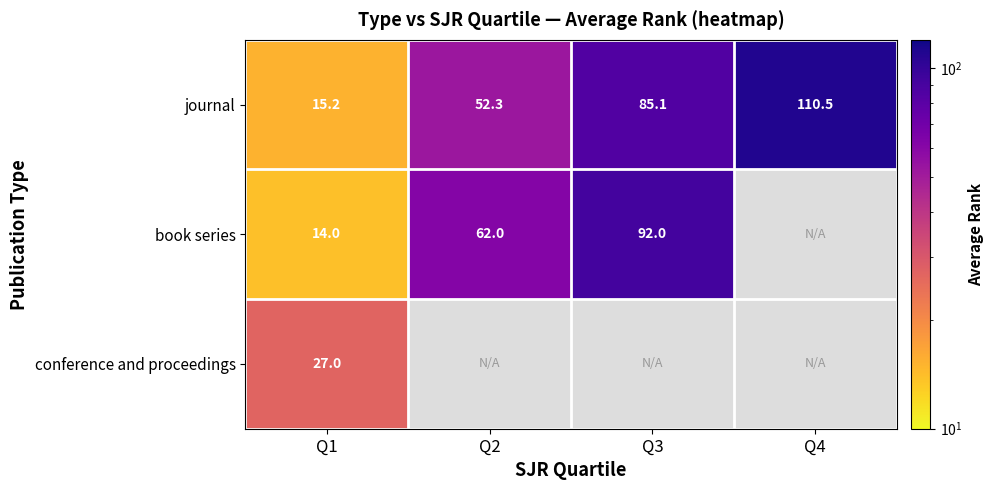

The value of book series at Q3 is 154.3. True or false?

False